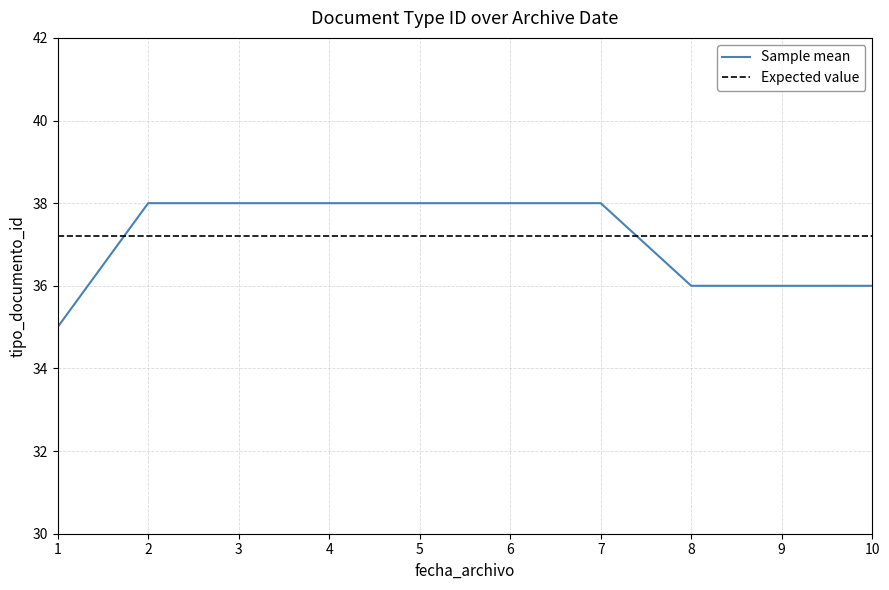

What is the maximum value for Sample mean?

38